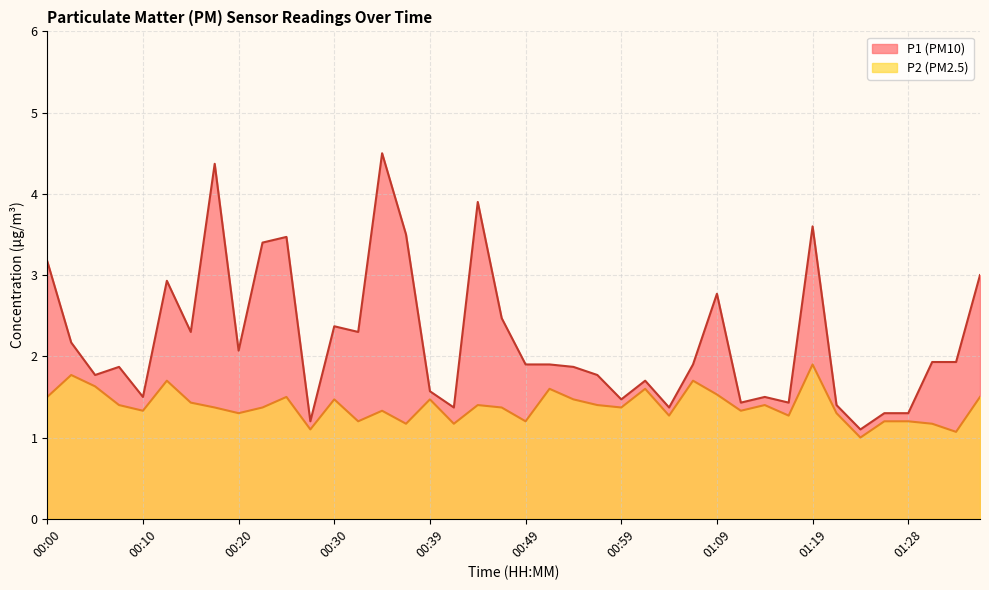

What are all the series names shown in the legend?

P1, P2